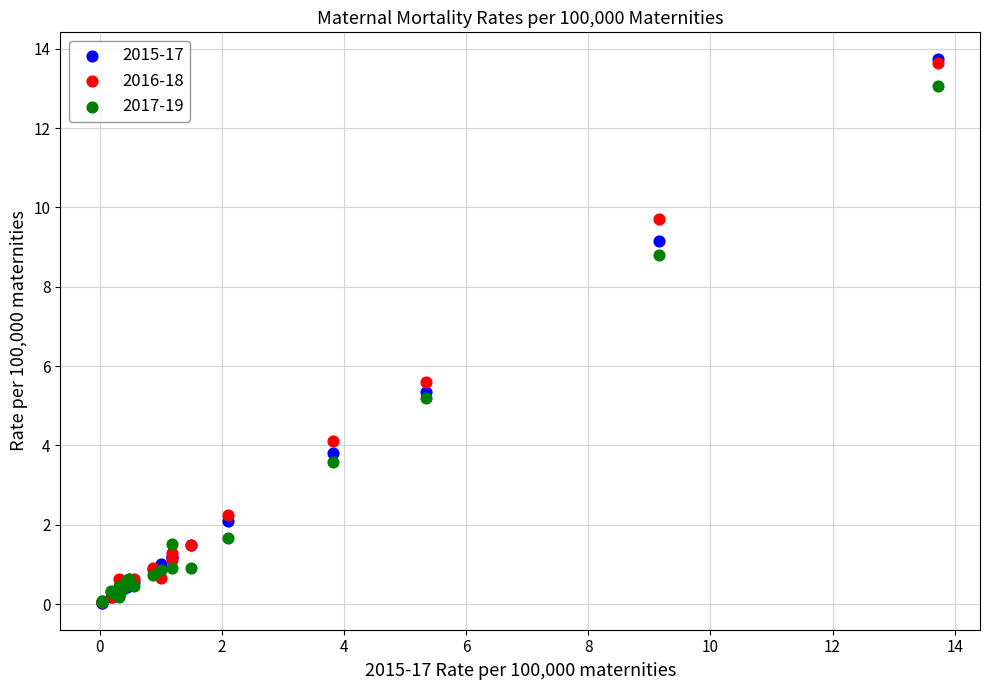

Across all series, what Y value is closest to 6?

5.6